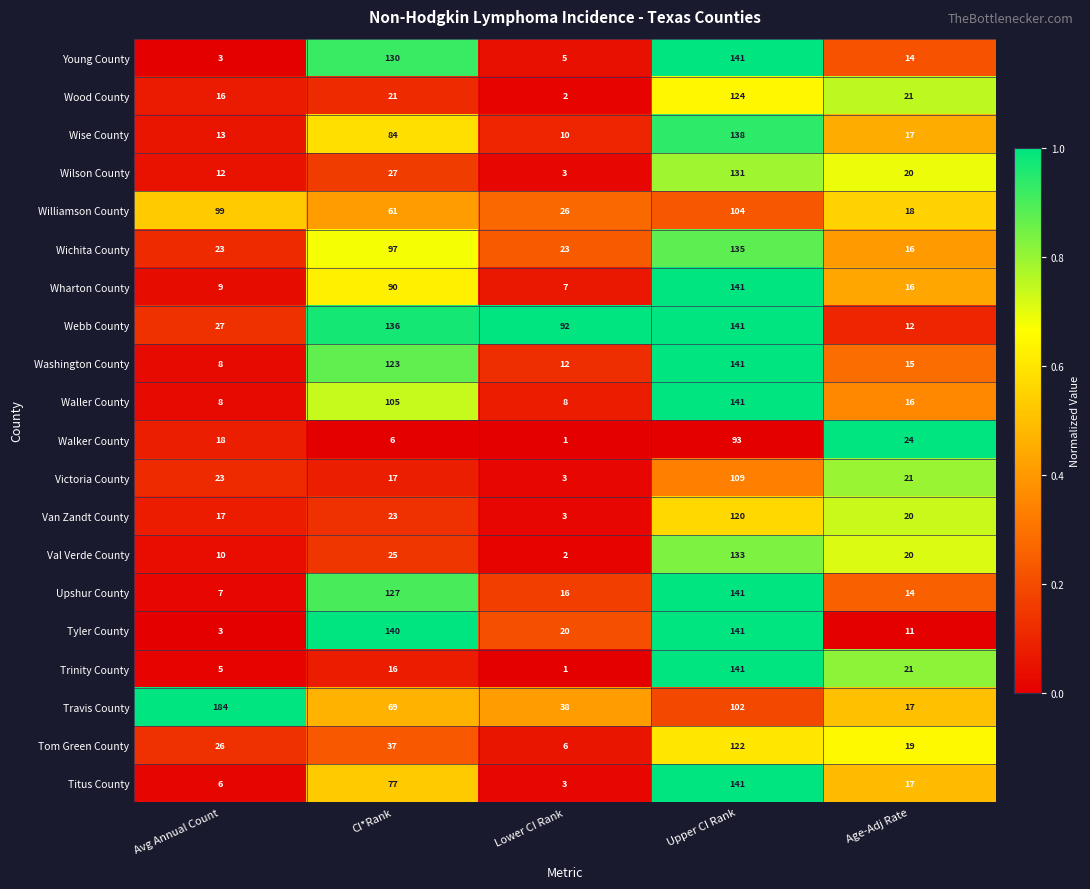

The value of Tyler County at Avg Annual Count is 3. True or false?

True